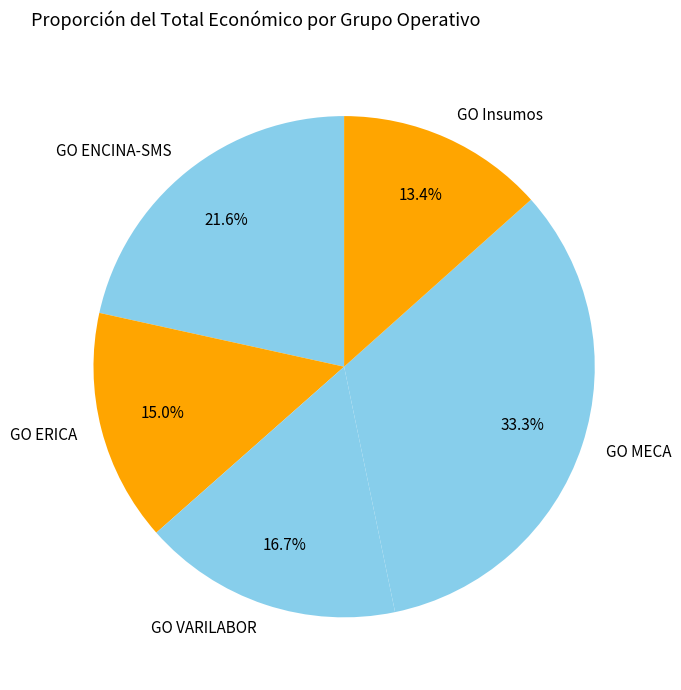

Which has a higher value, GO Insumos or GO ERICA?

GO ERICA